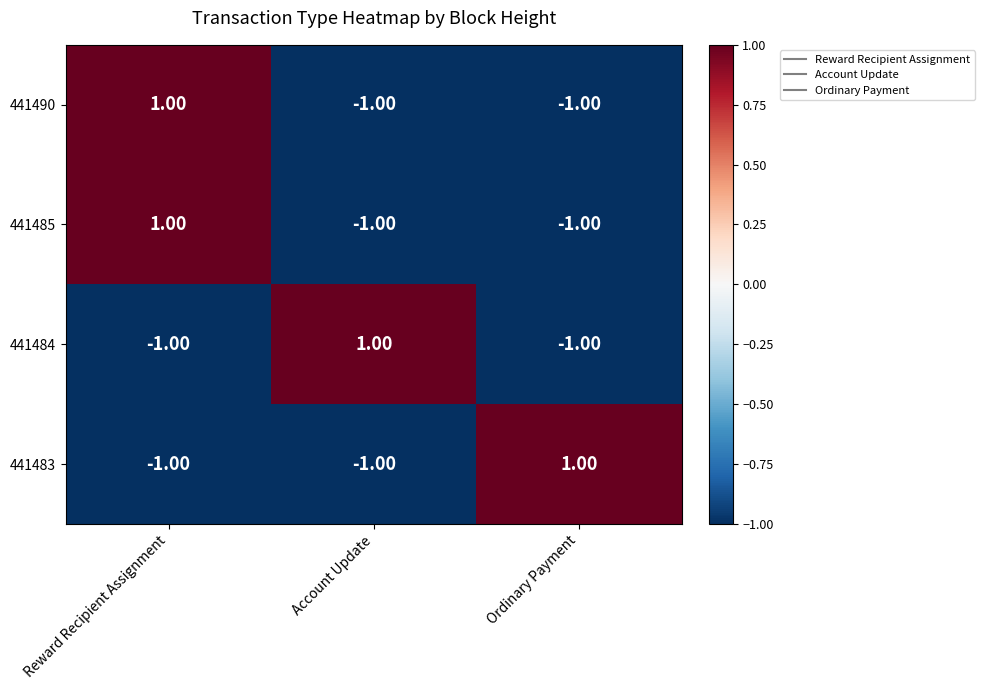

What is the minimum value shown in the chart?

-1